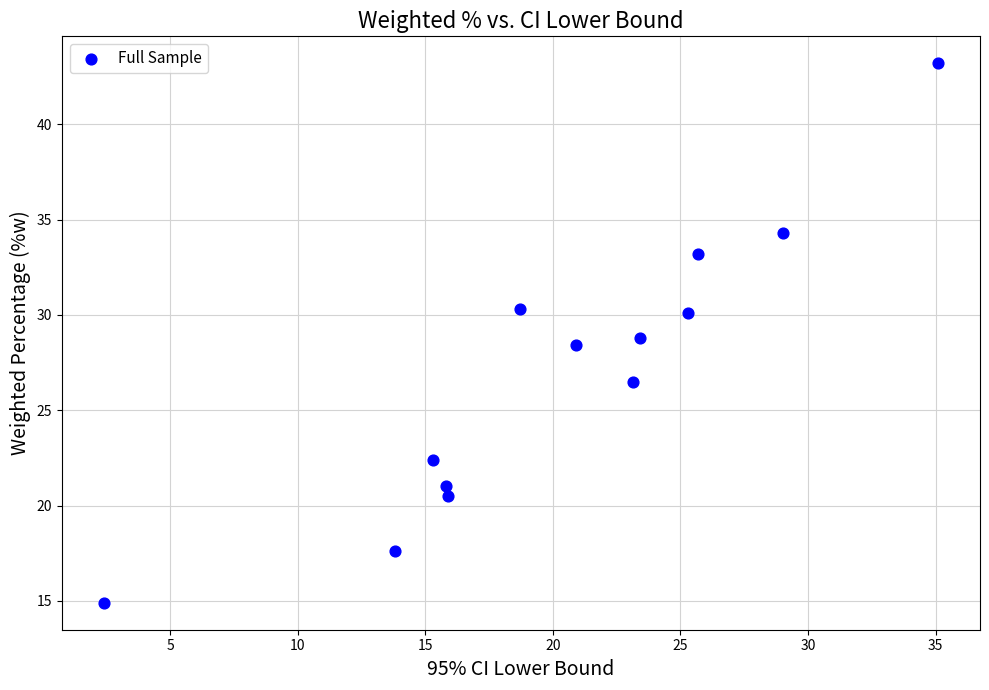

What is the range of X values (max minus min)?

32.7